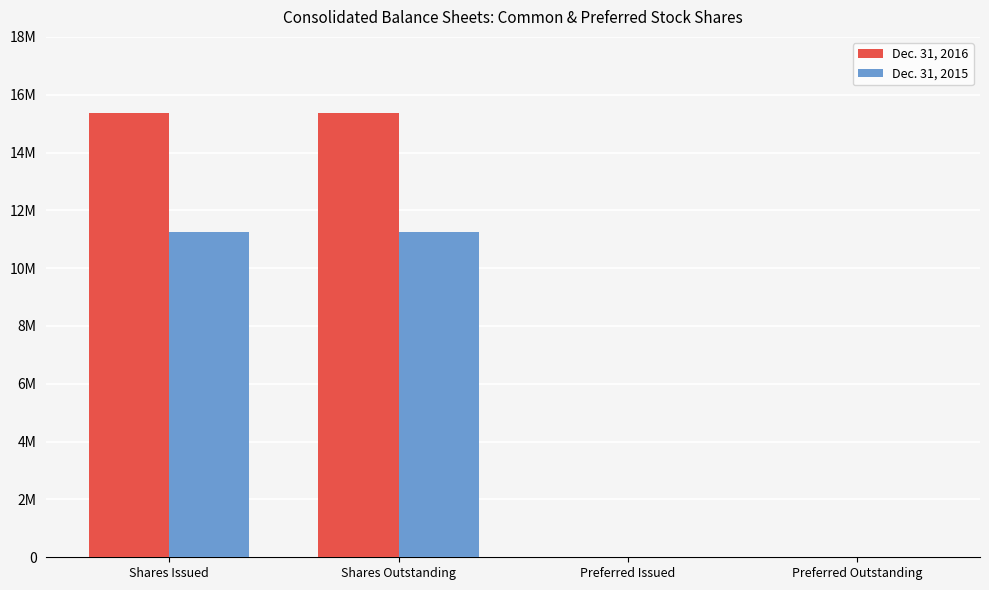

Does the chart contain stacked bars?

No